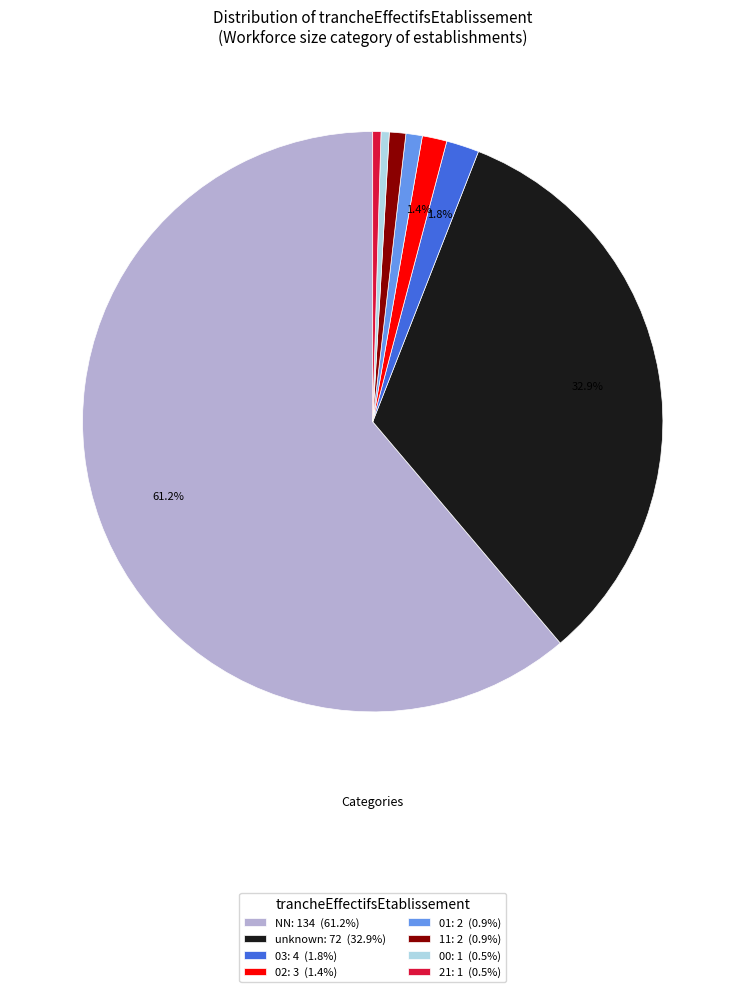

Combined, do 02: 3 (1.4%) and 03: 4 (1.8%) account for over 50%?

No